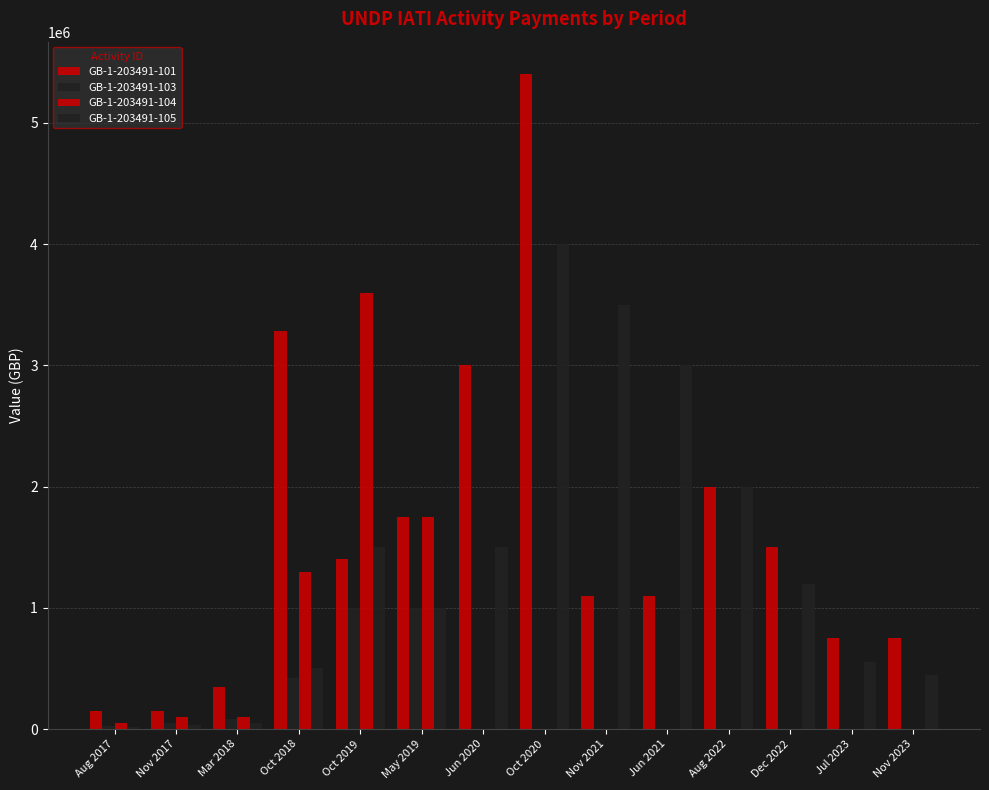

Which category has the lowest value across all series?

Jun 2020